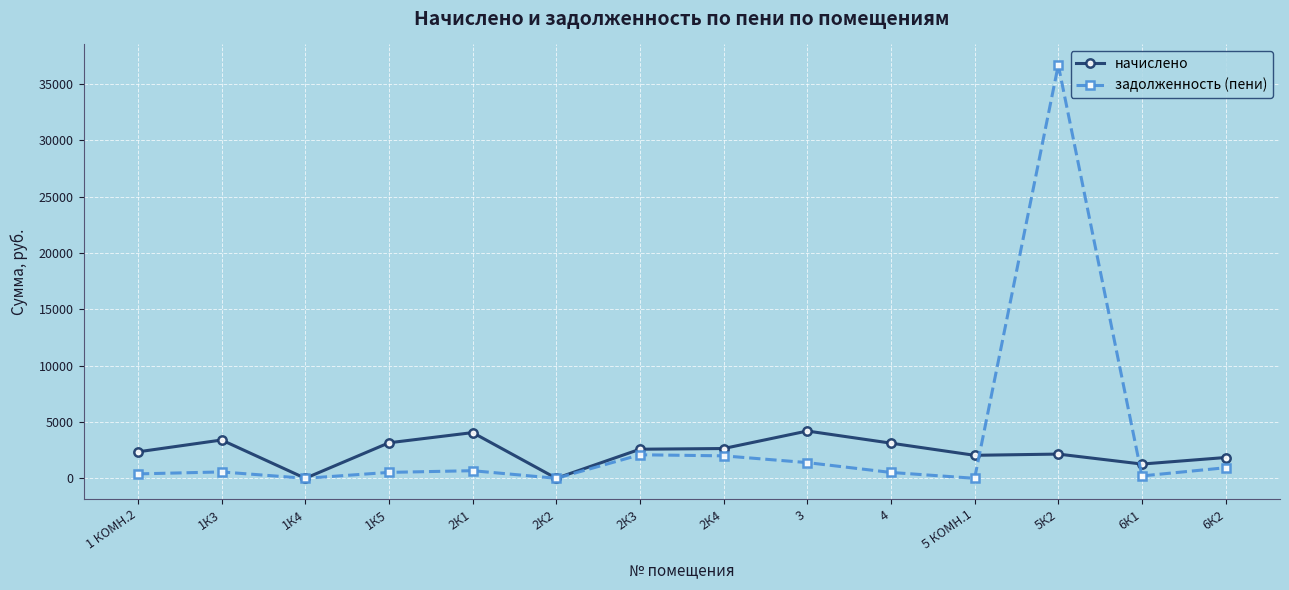

Rank the series by their maximum value, from highest to lowest.

задолженность (пени), начислено